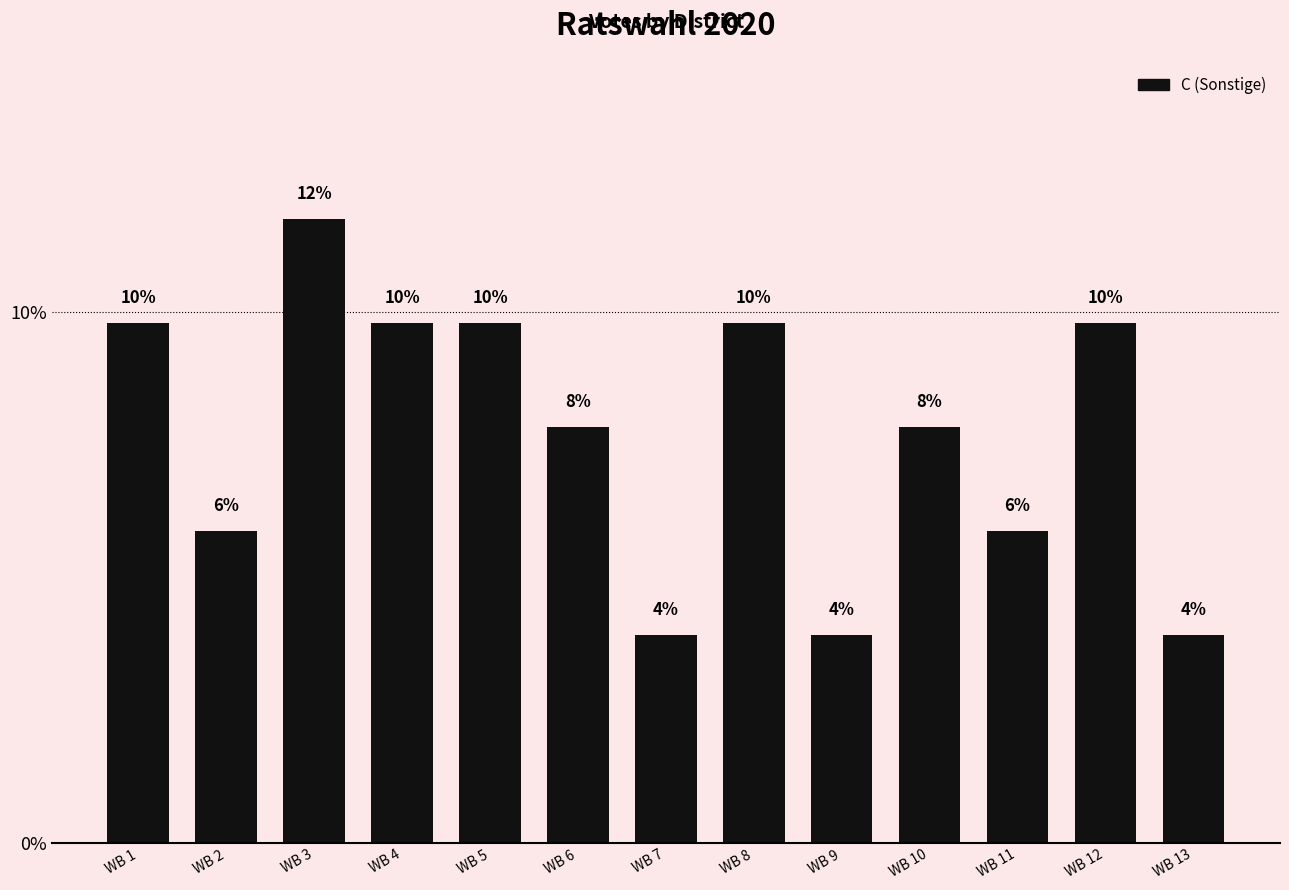

How many bars are there in total?

13